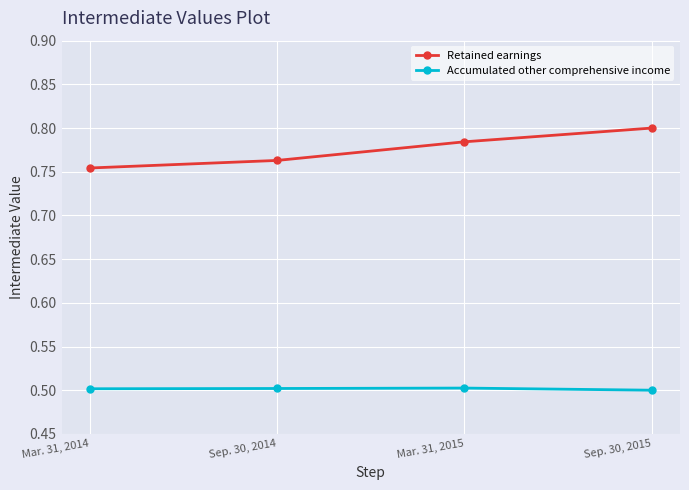

True or false: Retained earnings and Accumulated other comprehensive income cross at least once.

False